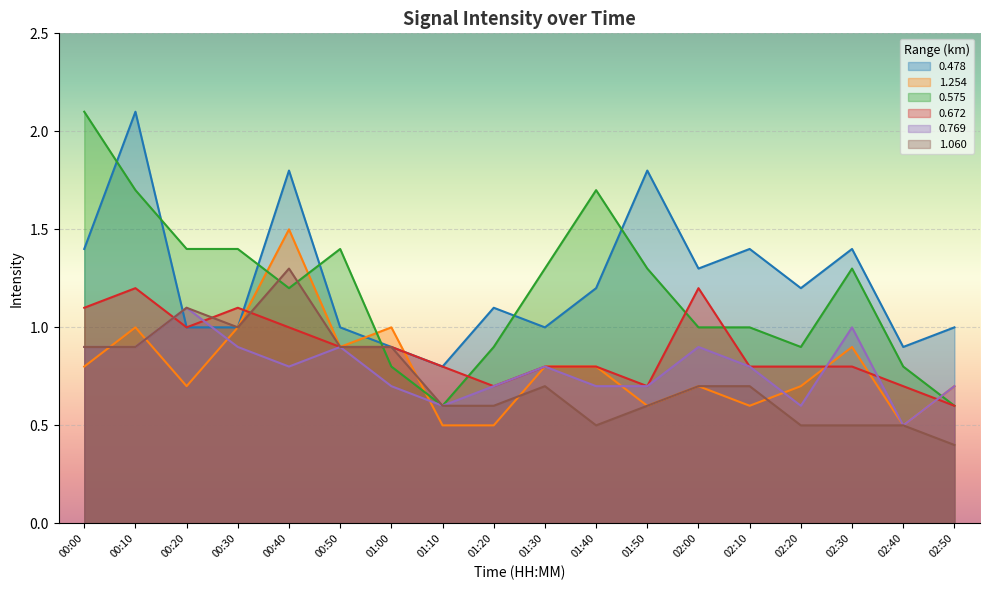

What is the minimum value for 1.060?

0.4